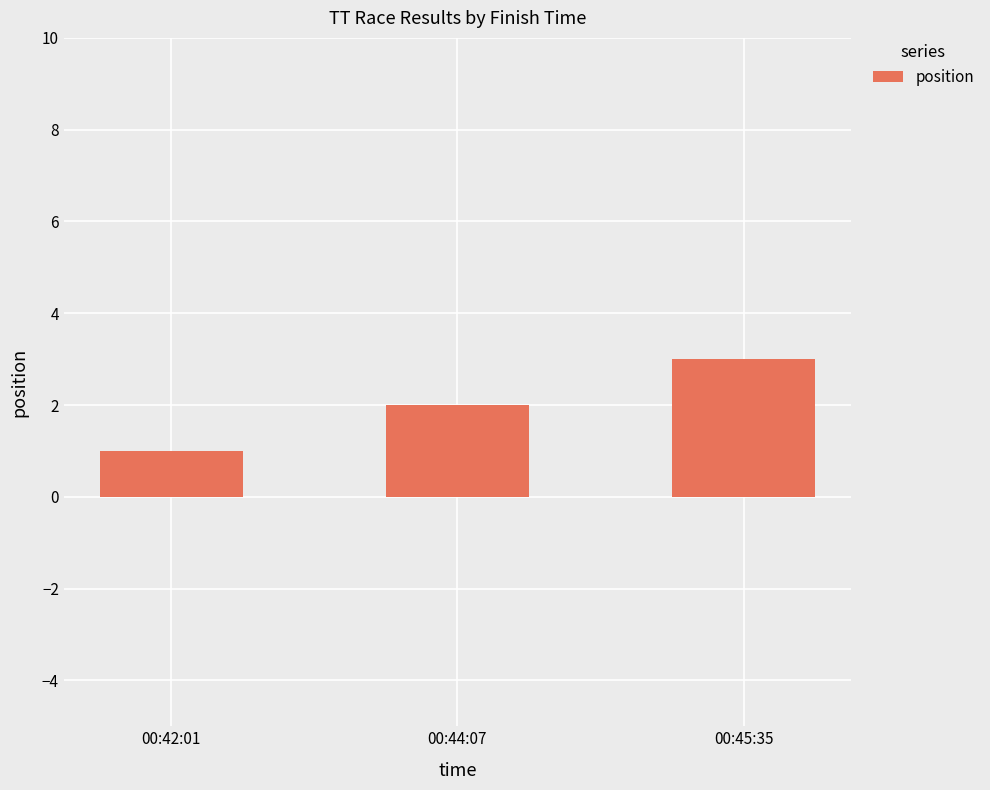

Which has a higher value, 00:44:07 or 00:45:35?

00:45:35